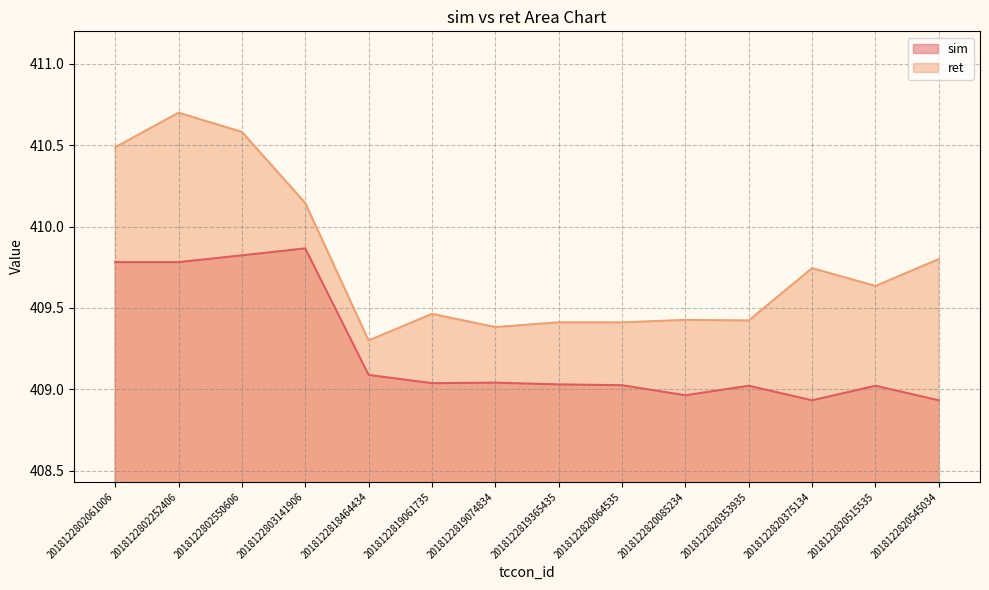

Between 2018122819061735 and 2018122820545034, which is larger?

2018122819061735